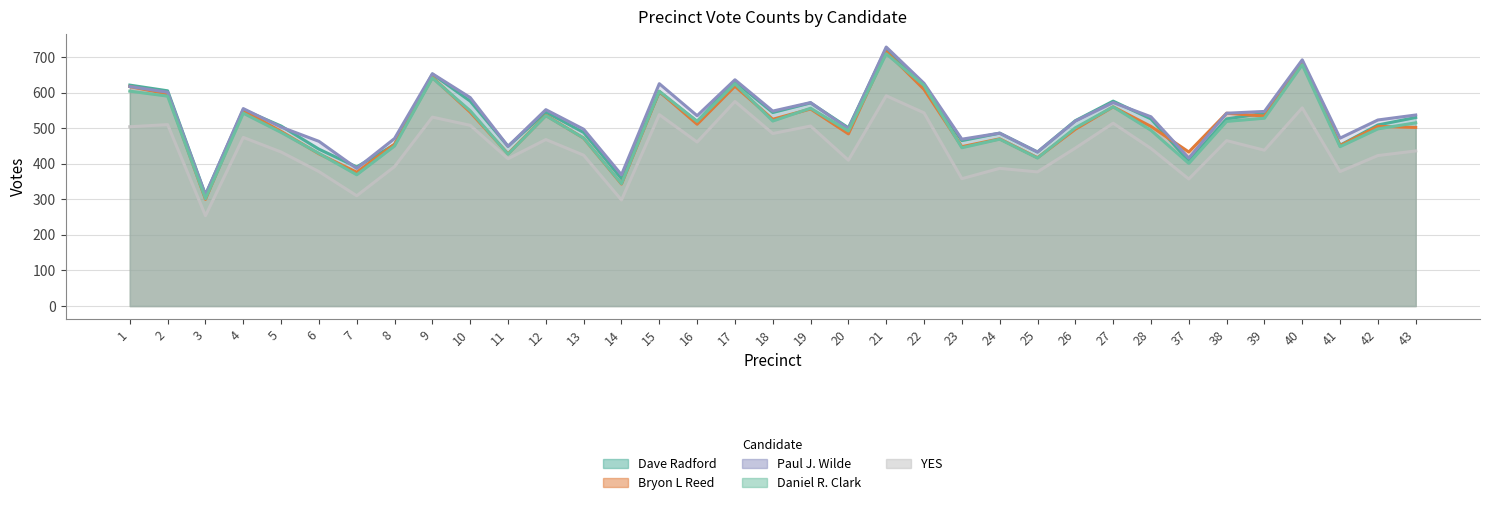

True or false: Paul J. Wilde has more than 2 points higher than both neighbors.

True